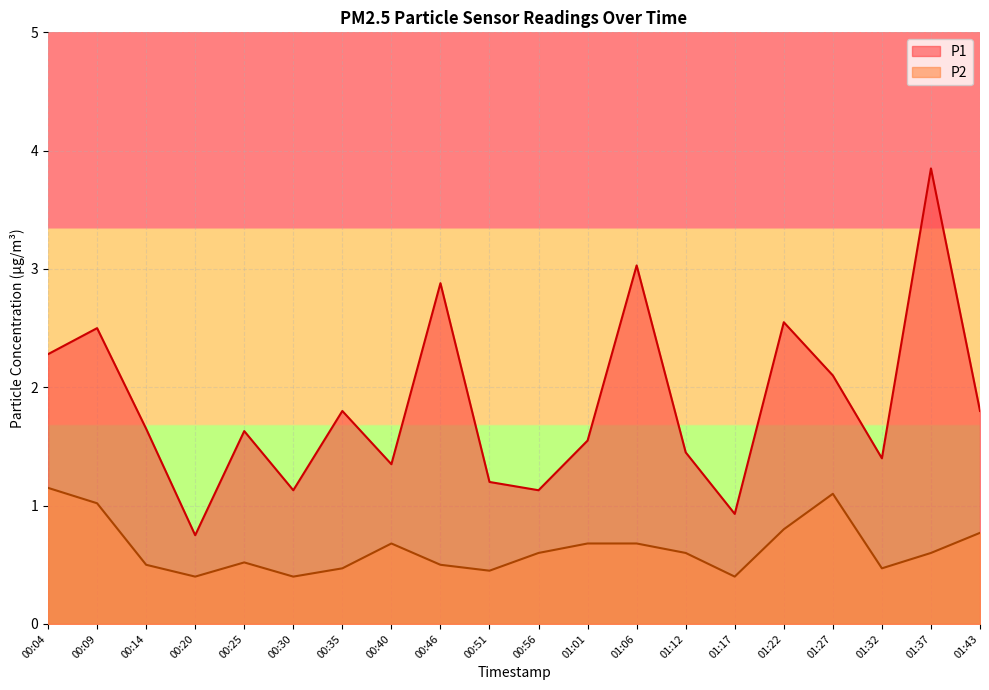

Reading left to right, extract all data points from this chart.

P1: 00:04=2.3	00:09=2.5	00:14=1.6	00:20=0.8	00:25=1.6	00:30=1.1	00:35=1.8	00:40=1.4	00:46=2.9	00:51=1.2	00:56=1.1	01:01=1.6	01:06=3.0	01:12=1.4	01:17=0.9	01:22=2.5	01:27=2.1	01:32=1.4	01:37=3.9	01:43=1.8
P2: 00:04=1.1	00:09=1.0	00:14=0.5	00:20=0.4	00:25=0.5	00:30=0.4	00:35=0.5	00:40=0.7	00:46=0.5	00:51=0.5	00:56=0.6	01:01=0.7	01:06=0.7	01:12=0.6	01:17=0.4	01:22=0.8	01:27=1.1	01:32=0.5	01:37=0.6	01:43=0.8